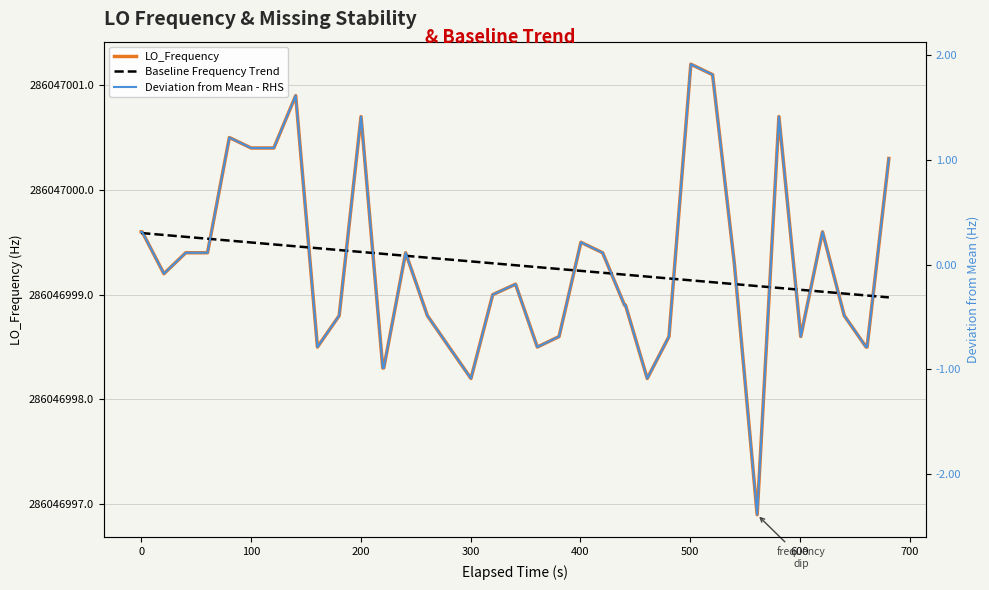

How many lines are shown in the chart?

3